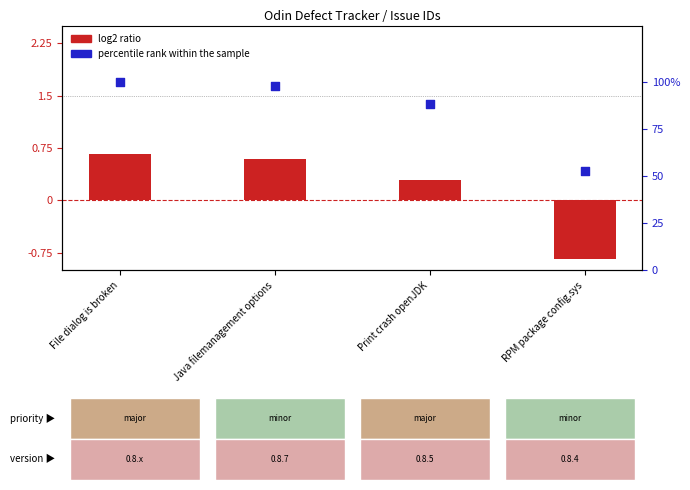

What are all the series names shown in the legend?

log2 ratio, percentile rank within the sample